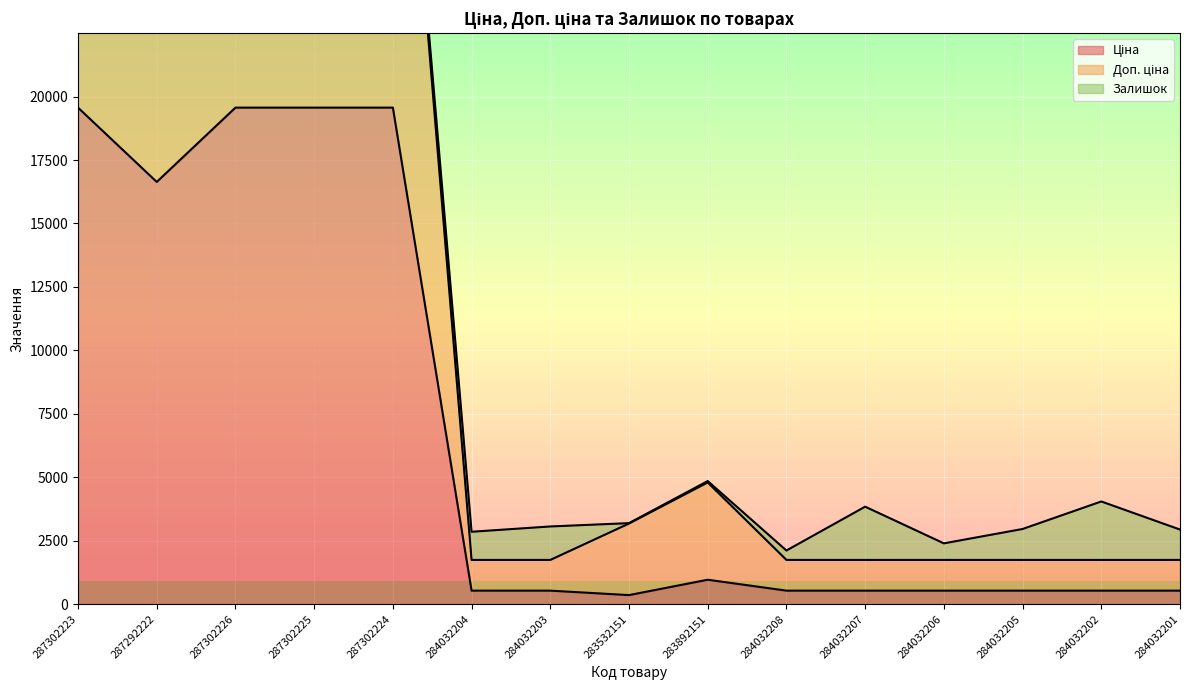

True or false: Ціна and Доп. ціна cross at least once.

False